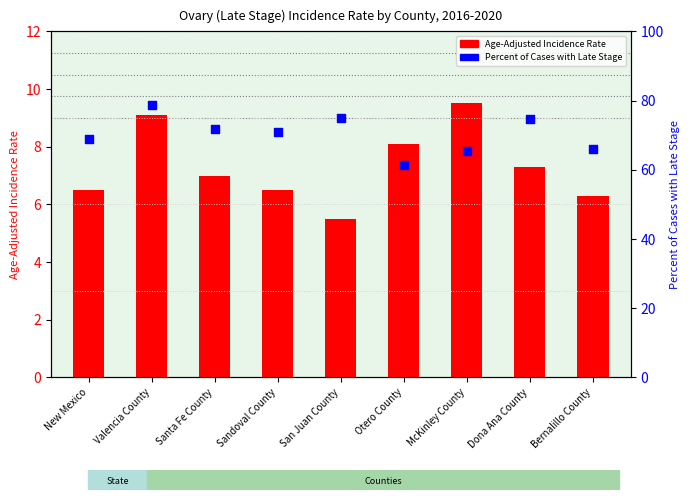

What are all the series names shown in the legend?

Age-Adjusted Incidence Rate, Percent of Cases with Late Stage